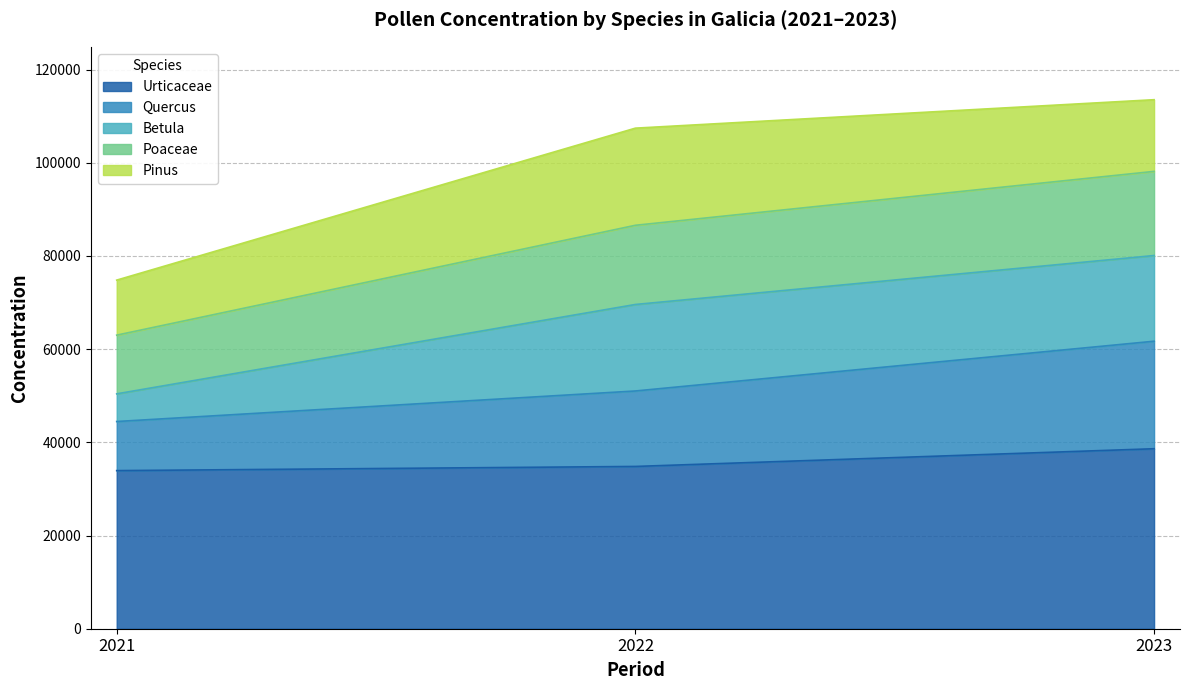

Does the chart have visible grid lines?

Yes